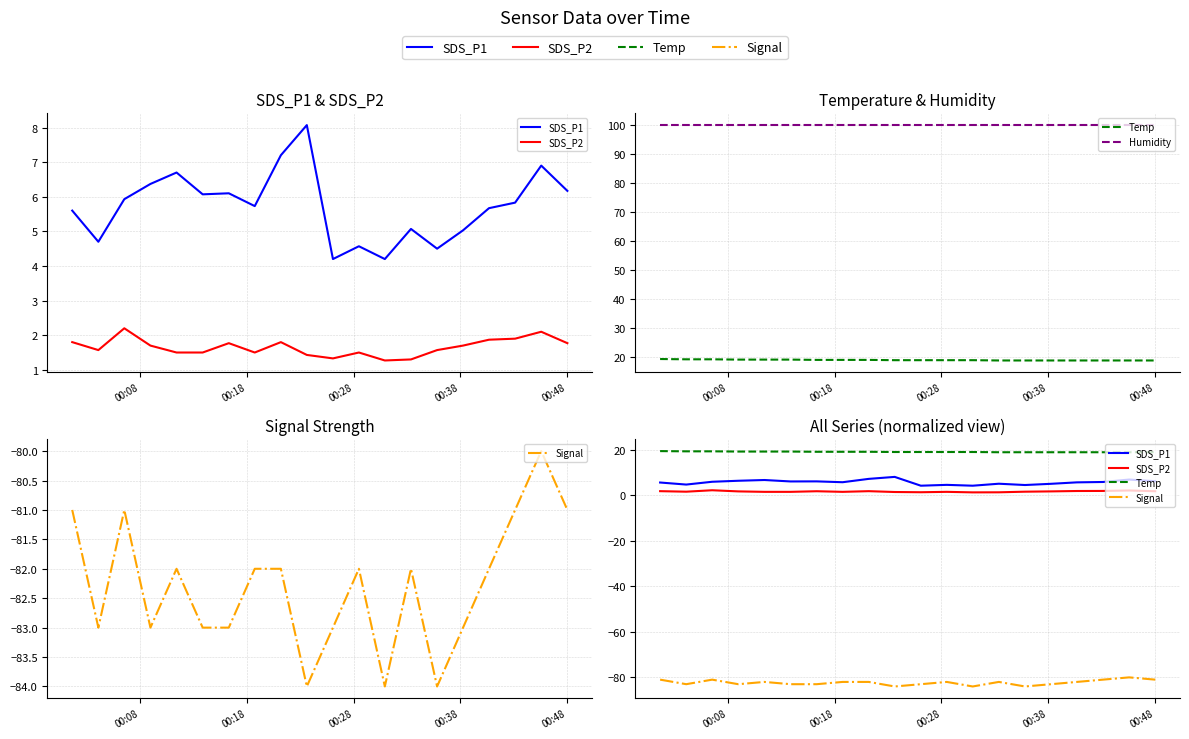

Reading right to left, list all the values displayed in this chart.

SDS_P1: 6.2	6.9	5.8	5.7	5.0	4.5	5.1	4.2	4.6	4.2	8.1	7.2	5.7	6.1	6.1	6.7	6.4	5.9	4.7	5.6
SDS_P2: 1.8	2.1	1.9	1.9	1.7	1.6	1.3	1.3	1.5	1.3	1.4	1.8	1.5	1.8	1.5	1.5	1.7	2.2	1.6	1.8
Temp: 18.9	18.9	18.9	18.9	18.9	18.9	18.9	19.0	19.0	19.0	19.0	19.1	19.1	19.1	19.2	19.2	19.2	19.3	19.3	19.4
Humidity: 99.9	99.9	99.9	99.9	99.9	99.9	99.9	99.9	99.9	99.9	99.9	99.9	99.9	99.9	99.9	99.9	99.9	99.9	99.9	99.9
Signal: -81.0	-80.0	-81.0	-82.0	-83.0	-84.0	-82.0	-84.0	-82.0	-83.0	-84.0	-82.0	-82.0	-83.0	-83.0	-82.0	-83.0	-81.0	-83.0	-81.0